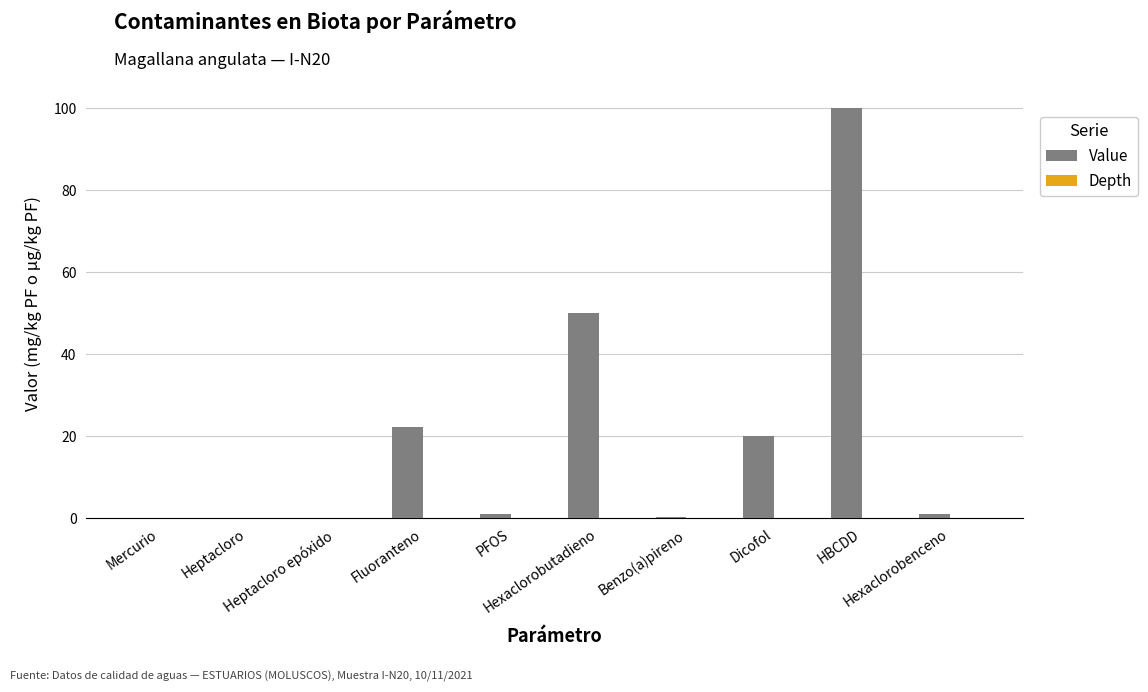

What is the greatest value displayed?

100.0